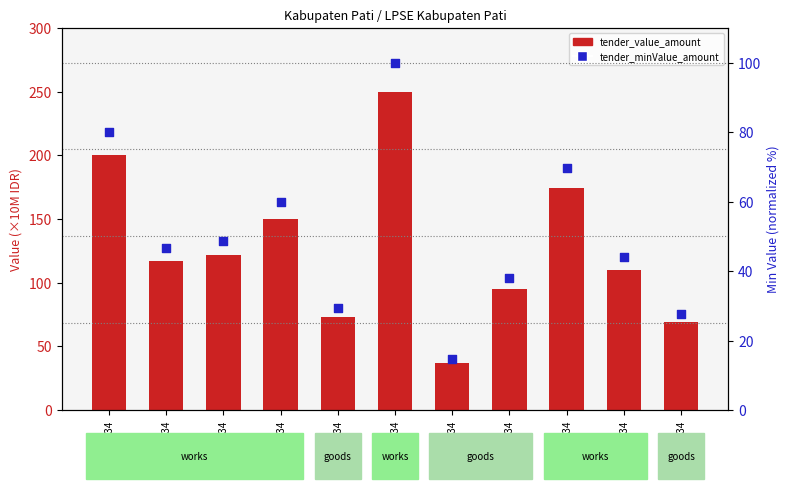

What is the total value across all series at 1544334?

243.7